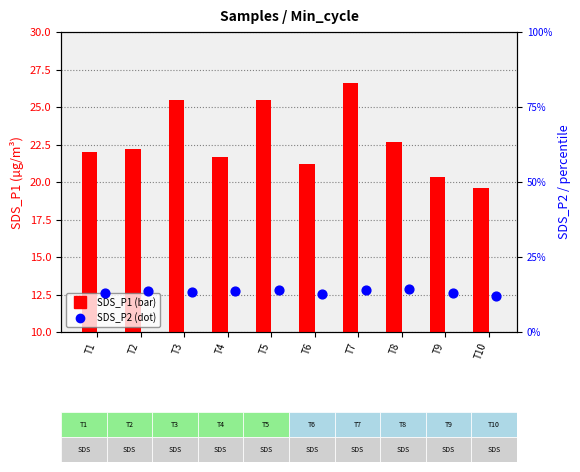

What are all the series names shown in the legend?

SDS_P1, SDS_P2